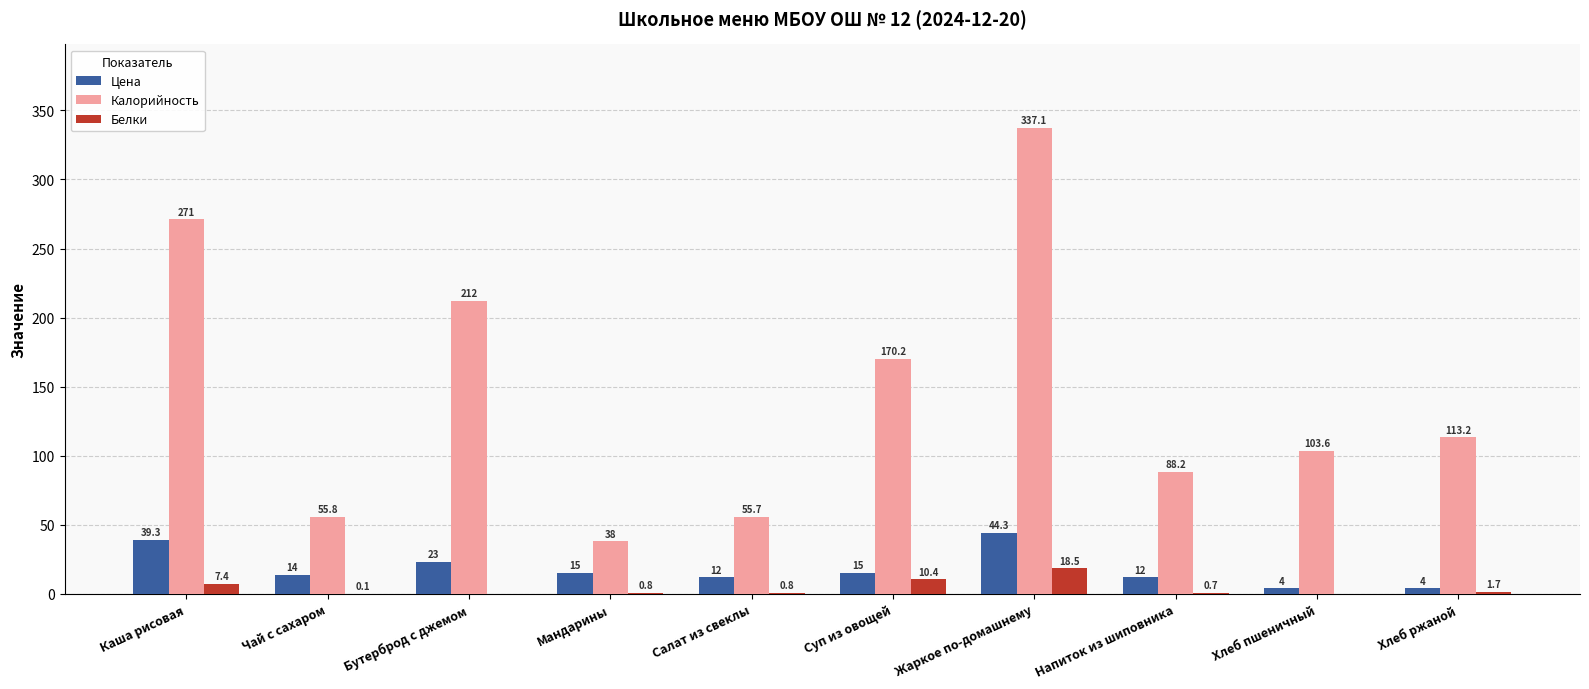

How many groups of bars are there?

10